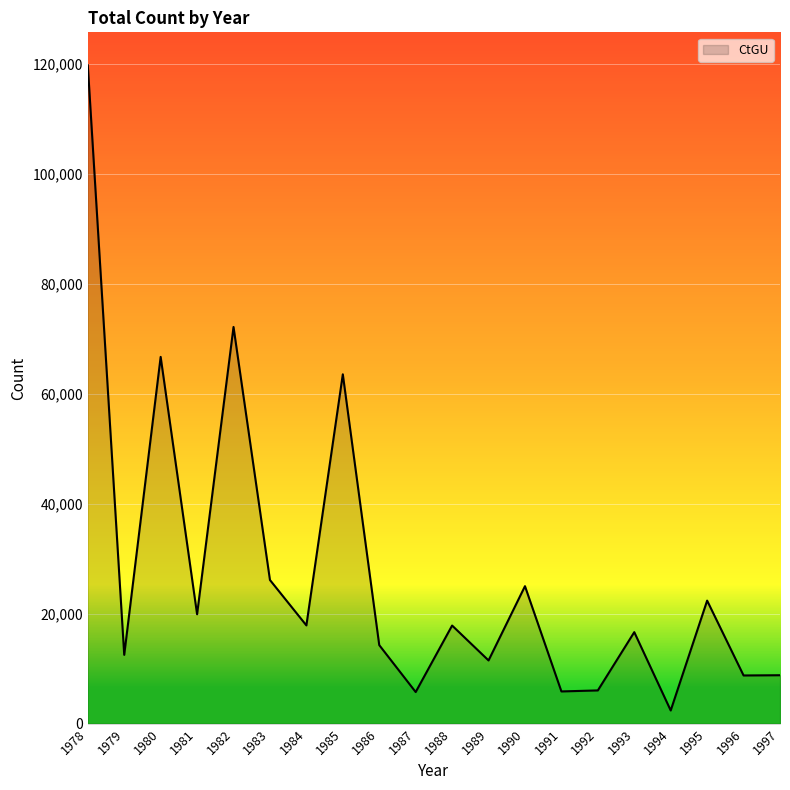

What is the difference between the maximum and minimum values?

117408